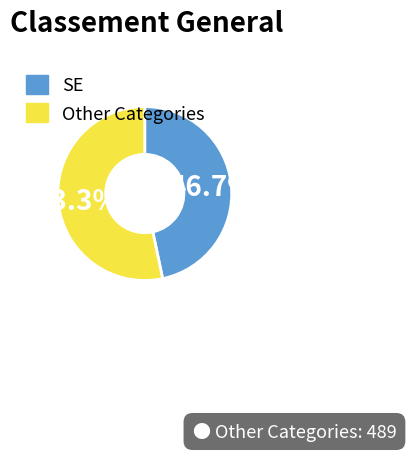

Count the number of slices in the pie.

2